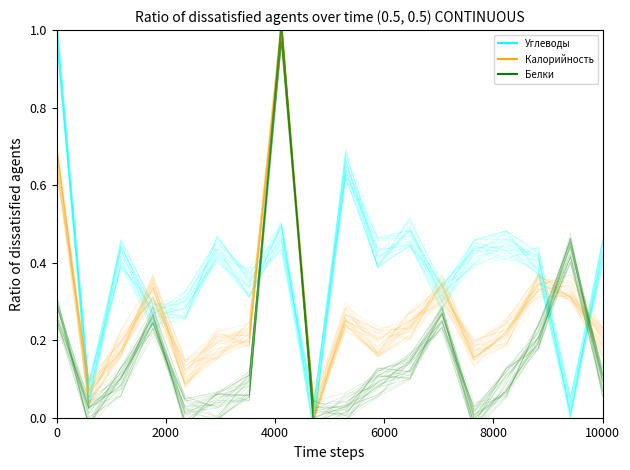

What is the sum of all Калорийность values?

5.1